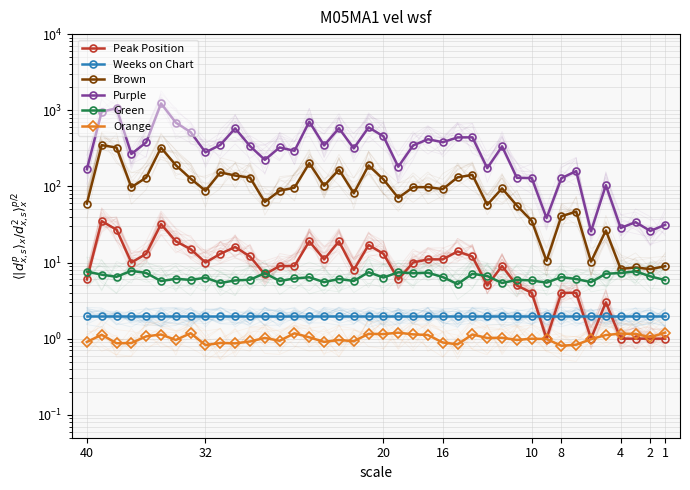

What is the maximum value shown in the chart?

1229.5